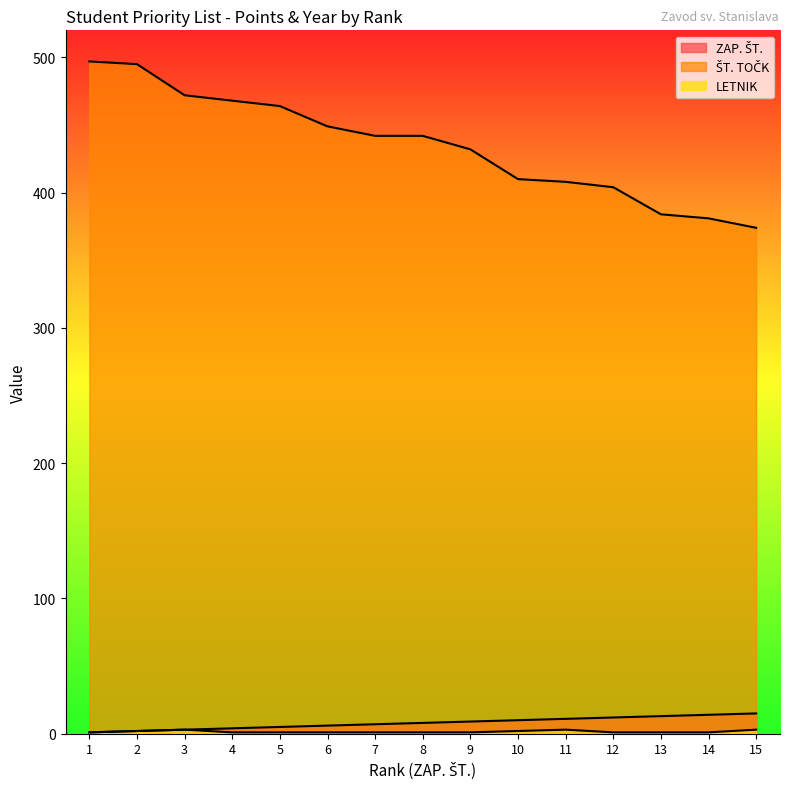

Reading left to right, extract all data points from this chart.

ZAP. ŠT.: 1	2	3	4	5	6	7	8	9	10	11	12	13	14	15
ŠT. TOČK: 497	495	472	468	464	449	442	442	432	410	408	404	384	381	374
LETNIK: 1	2	3	1	1	1	1	1	1	2	3	1	1	1	3